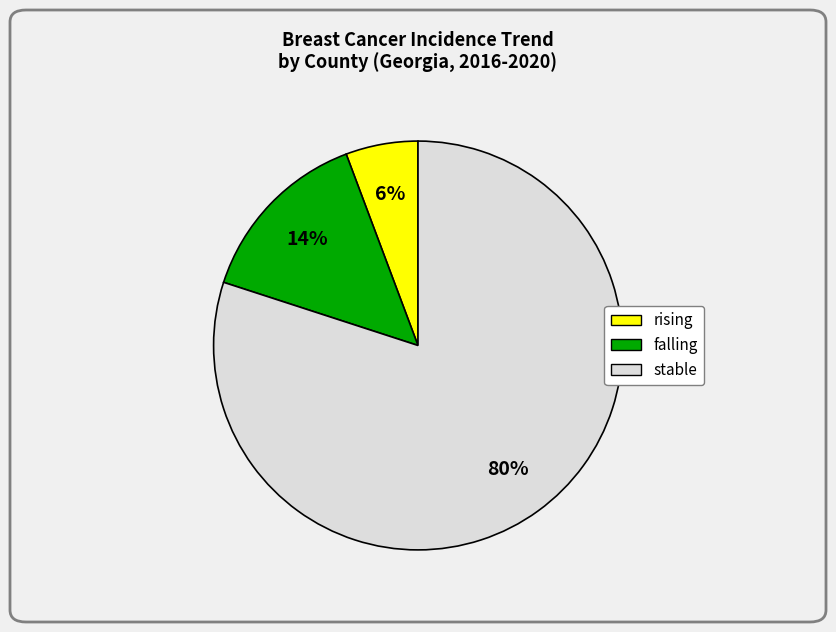

To the nearest percent, what is the combined percentage of falling and rising?

20%